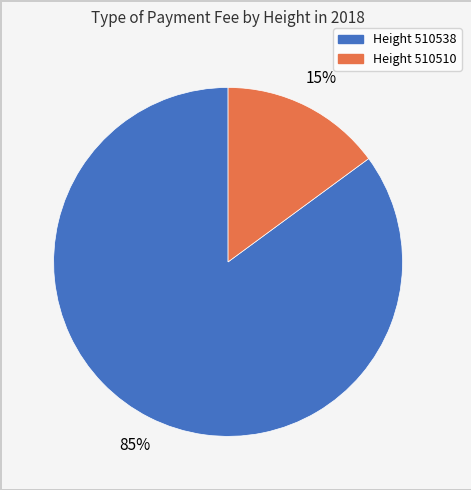

Do Height 510510 and Height 510538 together represent more than half of the pie?

Yes